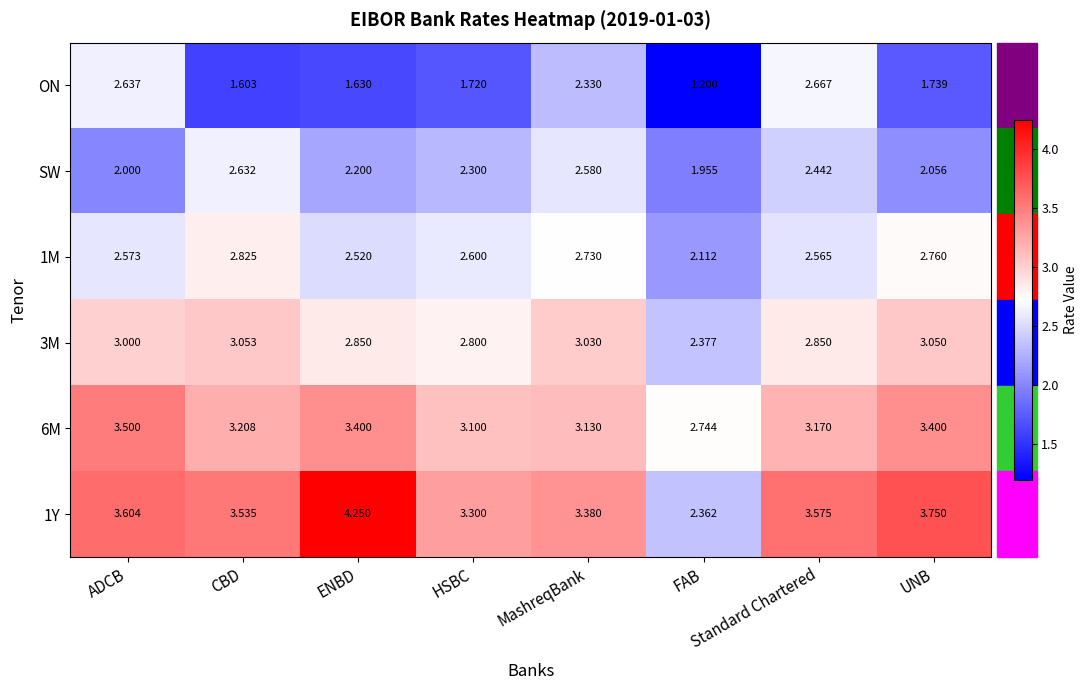

How many values in the 6M series exceed 3?

7